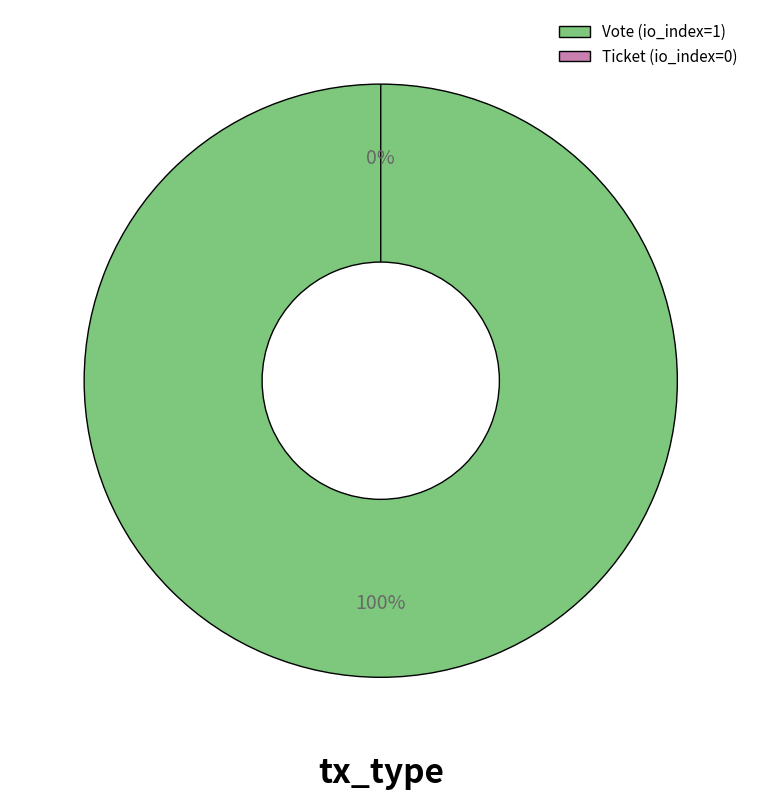

What is the largest slice in the pie chart?

Vote (io_index=1)